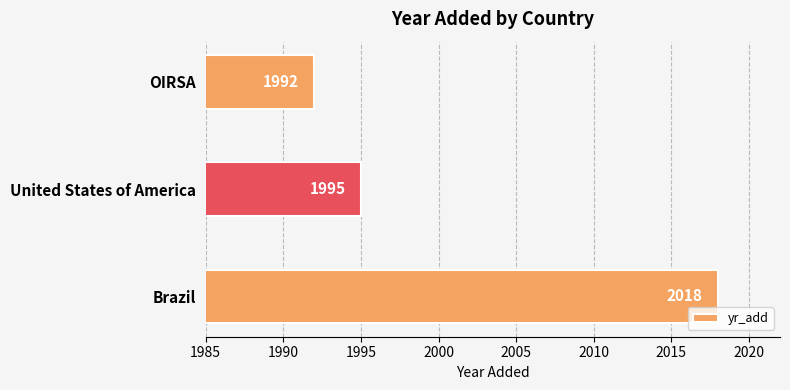

Where is the data nearest to the value 2005?

United States of America